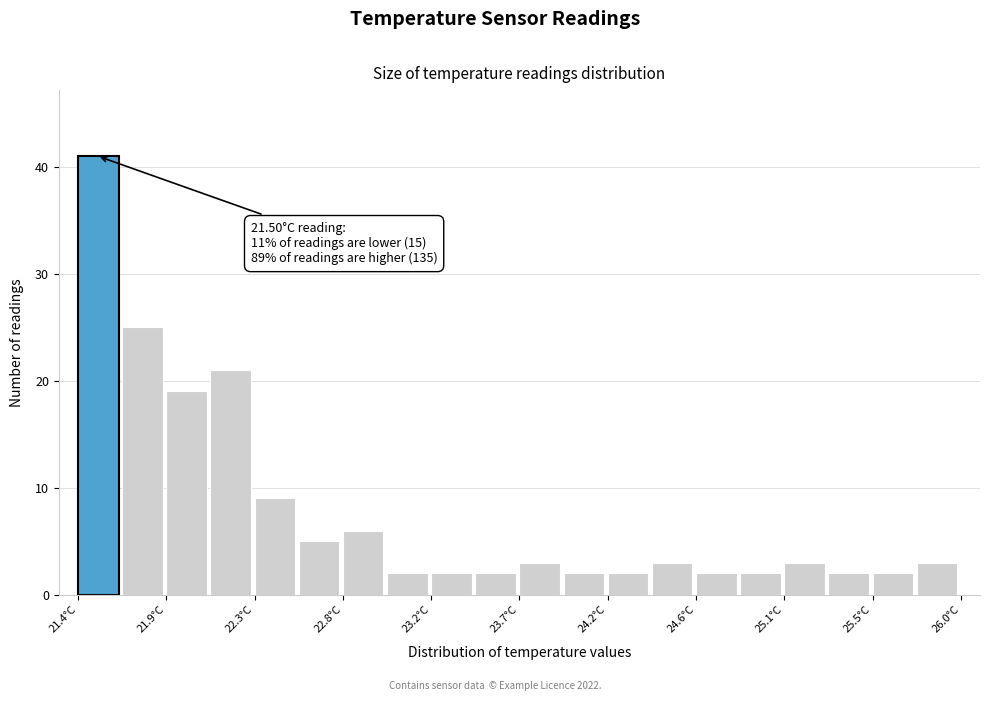

Which range on the x-axis has the tallest bar?

21.40 to 21.63